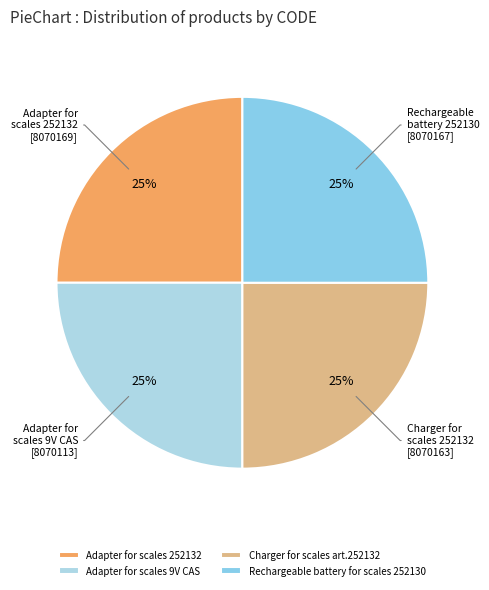

The Adapter for scales 9V CAS slice represents 25% of the pie. True or false?

True